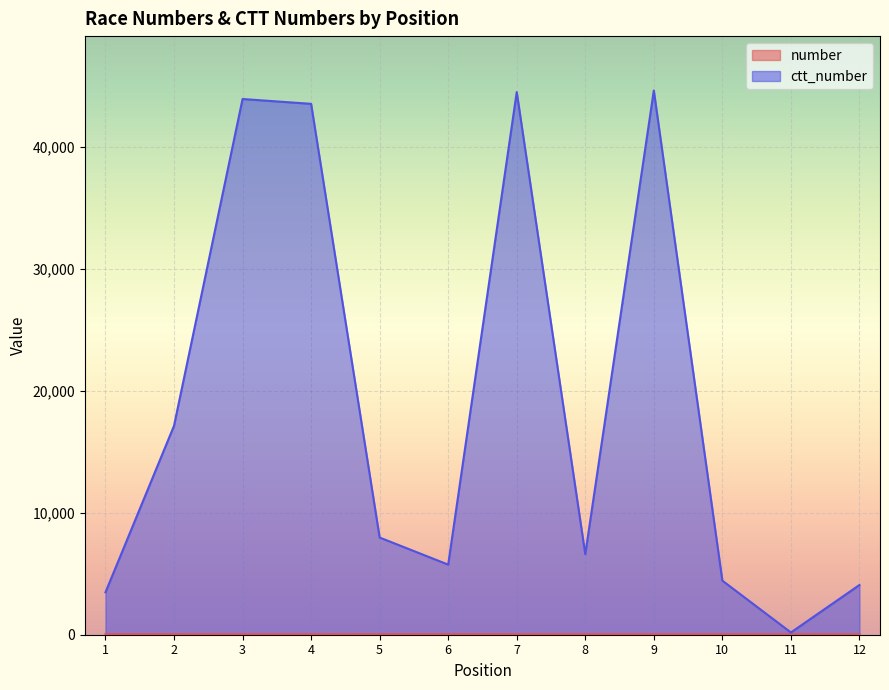

True or false: ctt_number and number intersect in this chart.

False